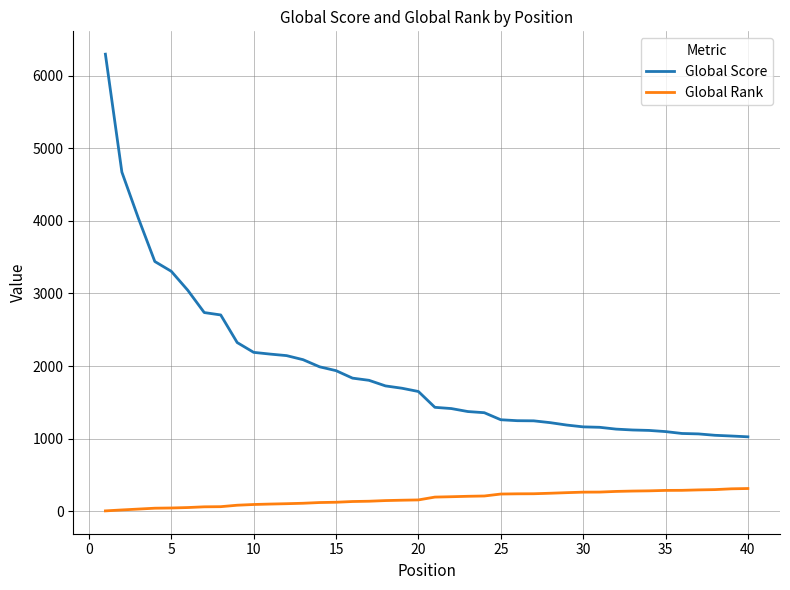

What is the difference between the maximum and minimum values in the Global Score series?

5269